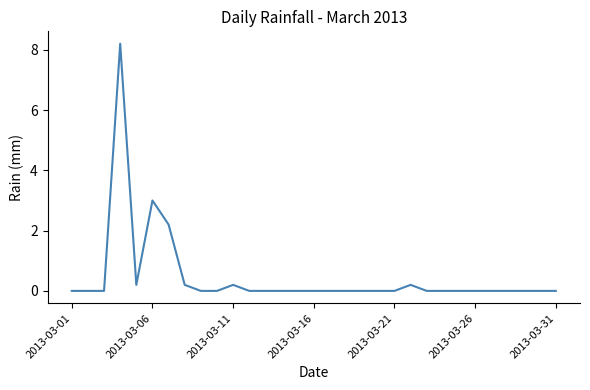

Reading right to left, extract all data points from this chart.

0.0	0.0	0.0	0.0	0.0	0.0	0.0	0.0	0.0	0.2	0.0	0.0	0.0	0.0	0.0	0.0	0.0	0.0	0.0	0.0	0.2	0.0	0.0	0.2	2.2	3.0	0.2	8.2	0.0	0.0	0.0